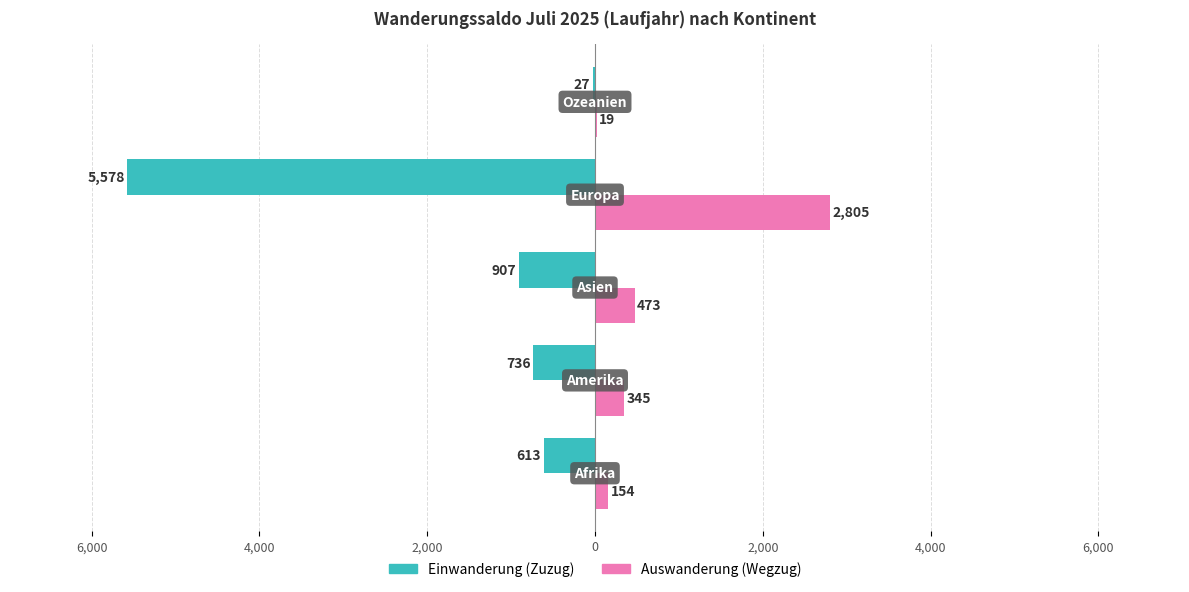

Reading left to right, extract all data points from this chart.

Einwanderung (Zuzug): -613	-736	-907	-5578	-27
Auswanderung (Wegzug): 154	345	473	2805	19